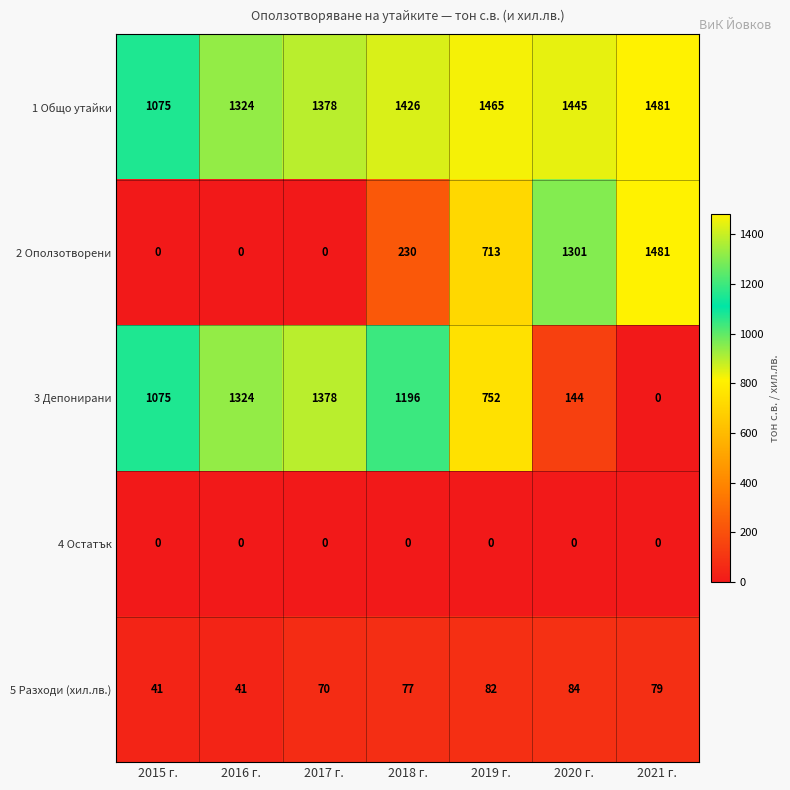

Where is 1 Общо утайки nearest to the value 1278?

2016 г.